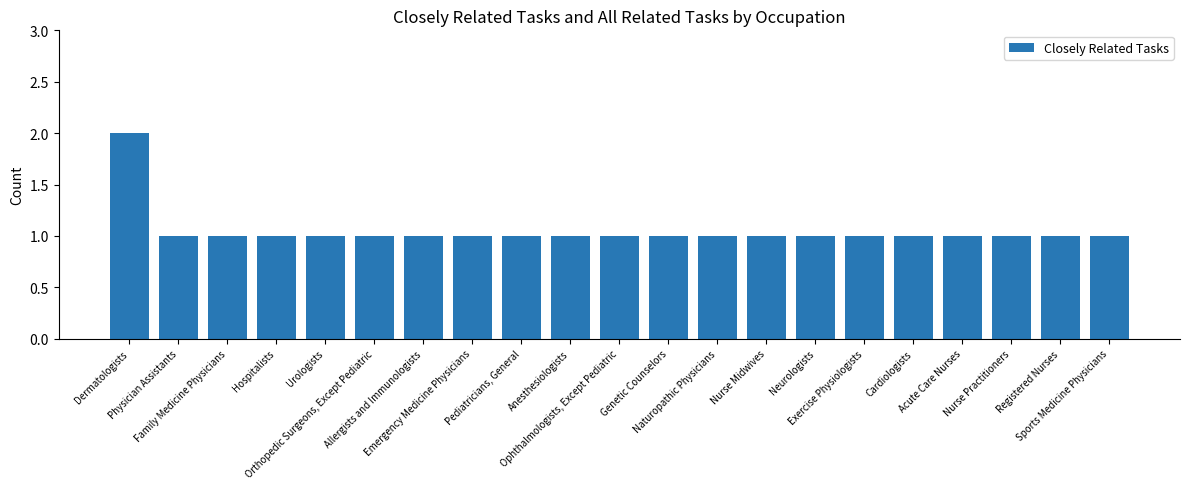

What is the sum of all values?

22